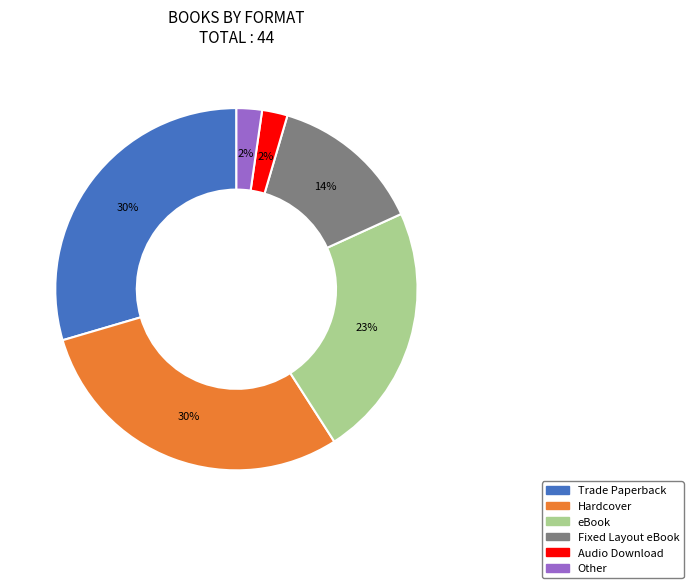

Is the sum of eBook and Trade Paperback greater than half?

Yes